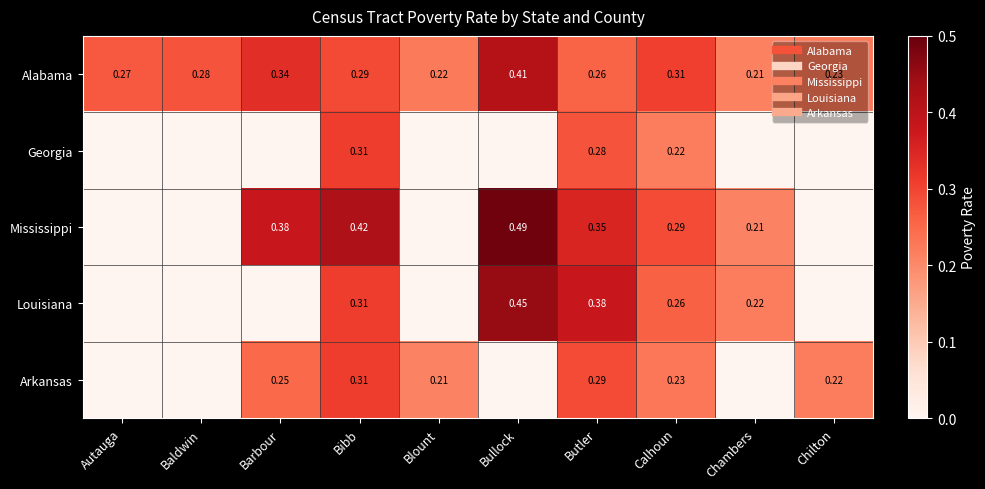

Read the Alabama value at Calhoun.

0.3